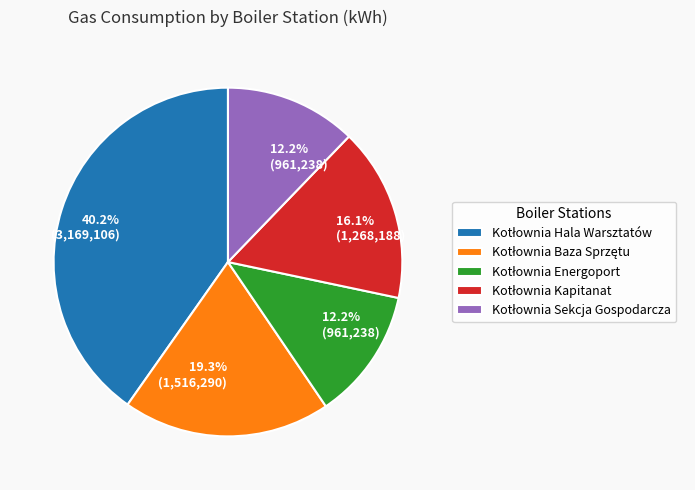

Is there a majority slice in this chart?

No